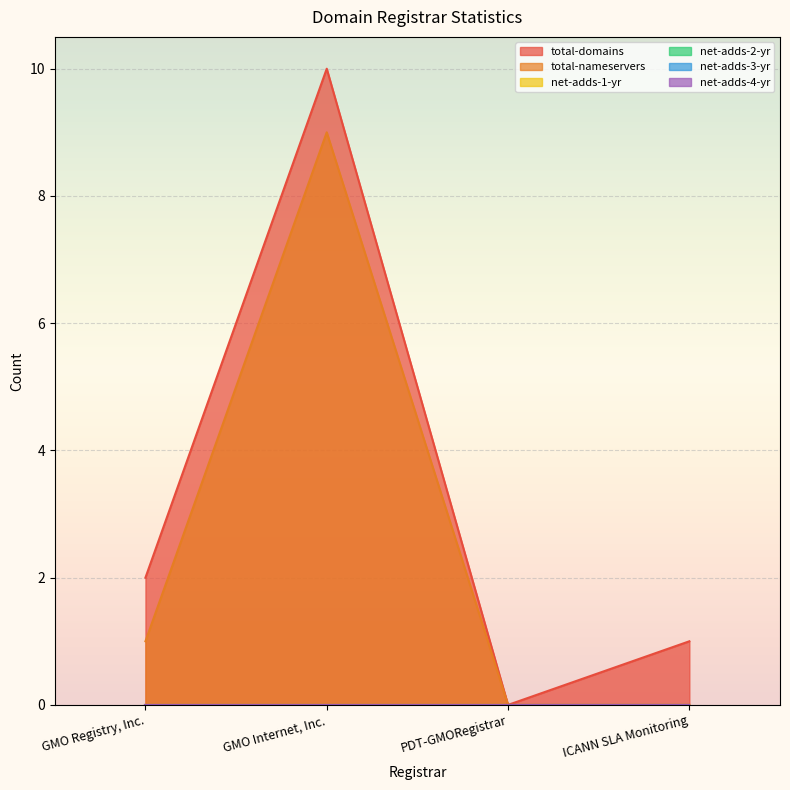

What position from the right is GMO Registry, Inc.?

4